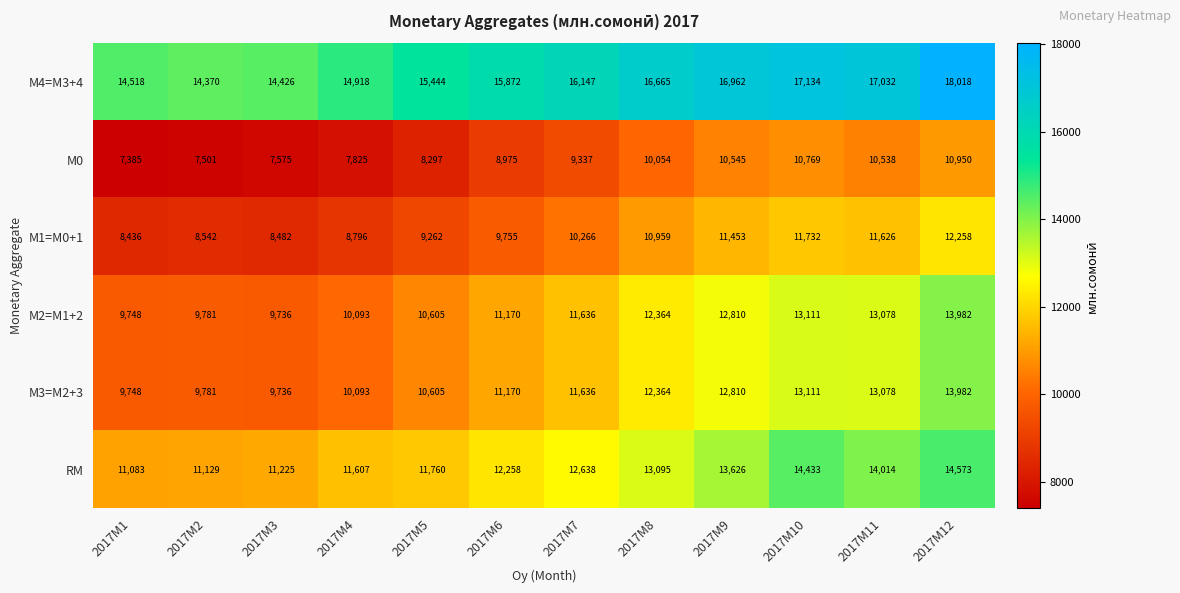

What is the difference between the maximum and minimum values in the RM series?

3490